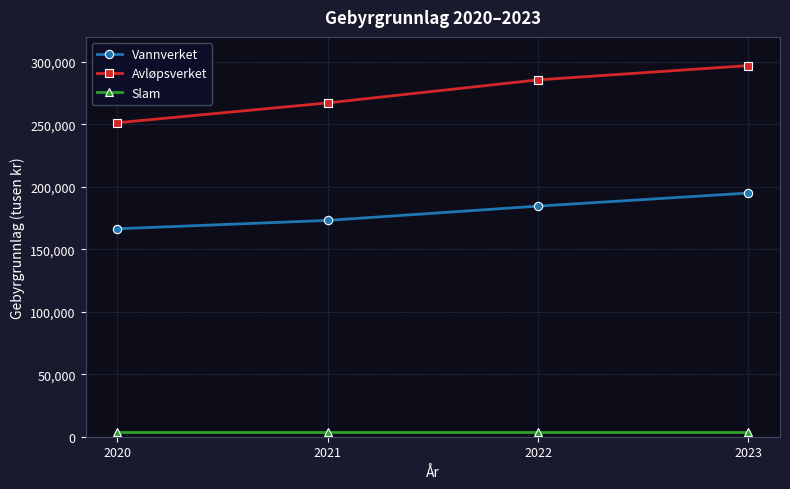

The Slam series shows 3500 at 2021. True or false?

True